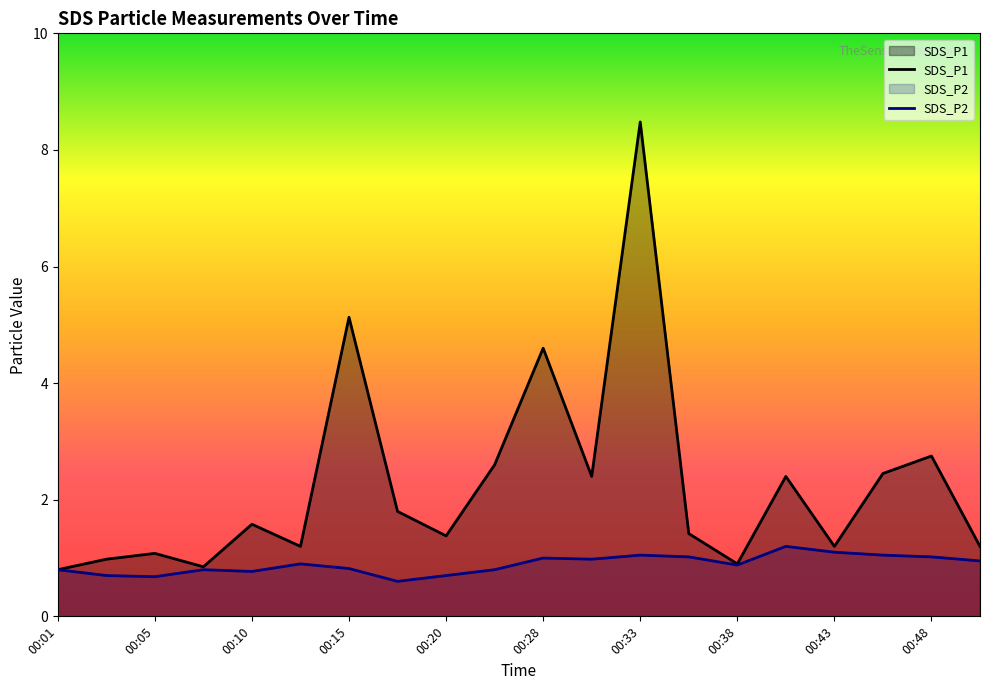

What is the smallest value displayed?

0.6